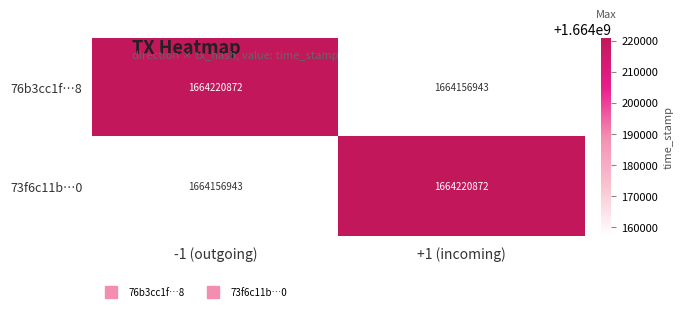

List the labels in order of 76b3cc1f…8 value, smallest first.

+1 (incoming), -1 (outgoing)